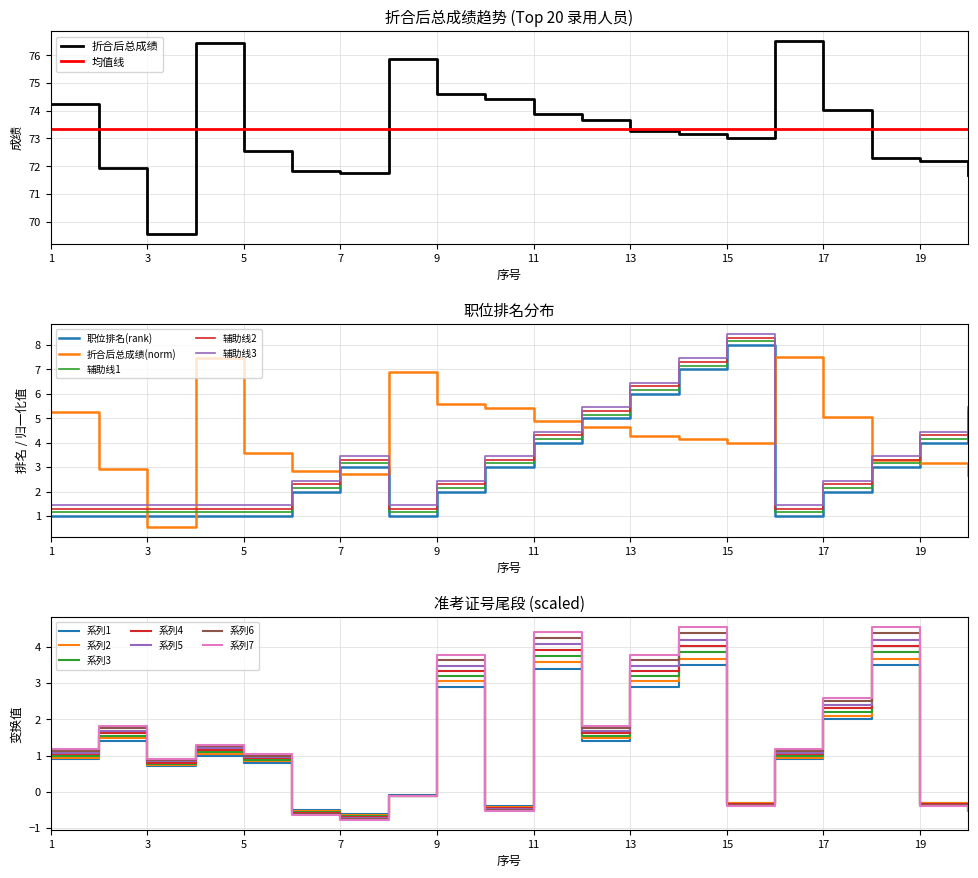

Where do 职位排名(rank) and 准考证号(scaled) first cross each other?

1 and 2